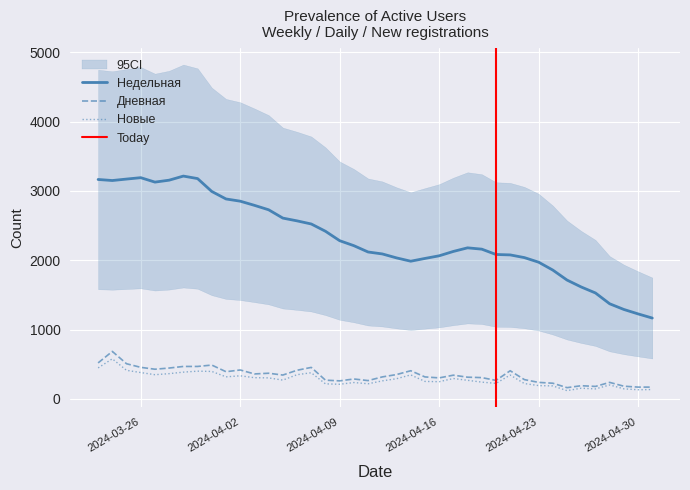

What value does the Дневная series have at 2024-04-13, to the nearest 50?

350